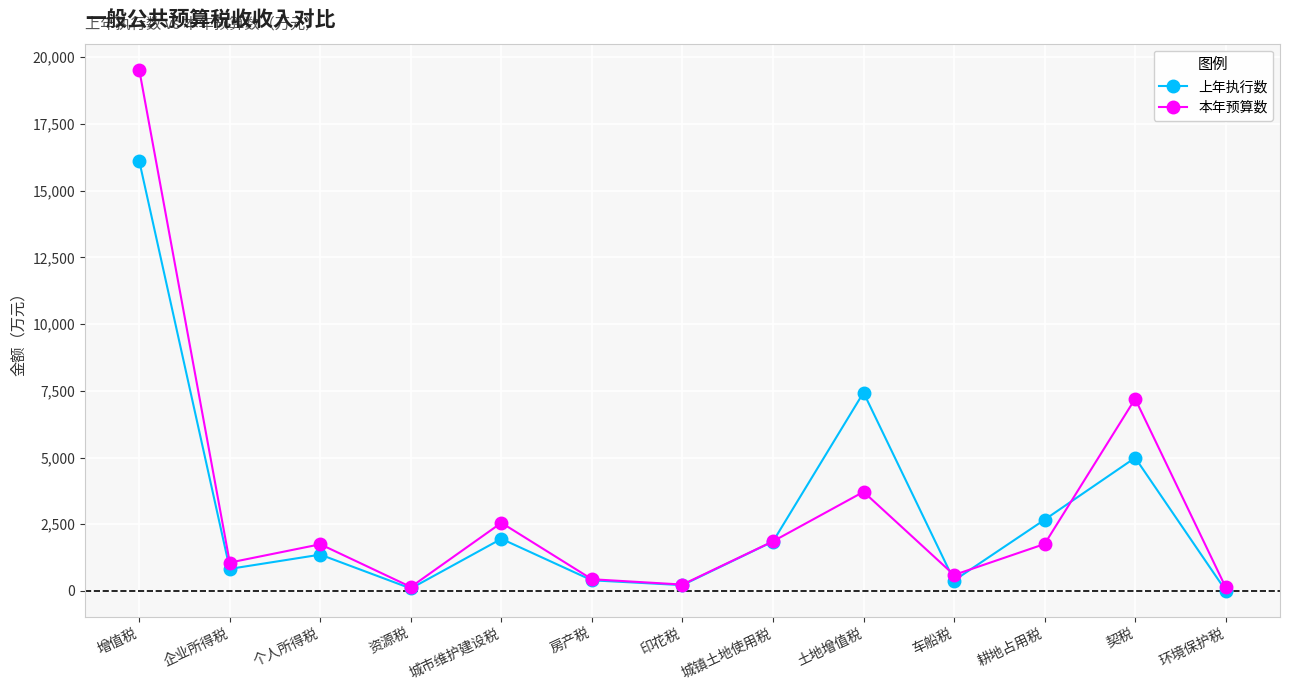

Is it true that 本年预算数 equals 3714 at 土地增值税?

True